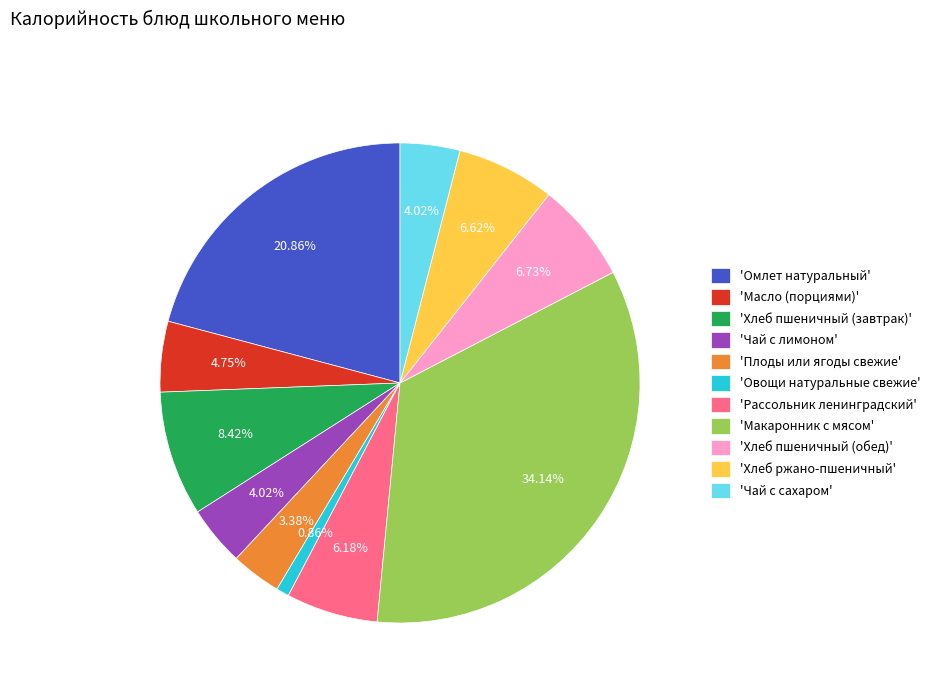

Which slice is the largest?

'Макаронник с мясом'